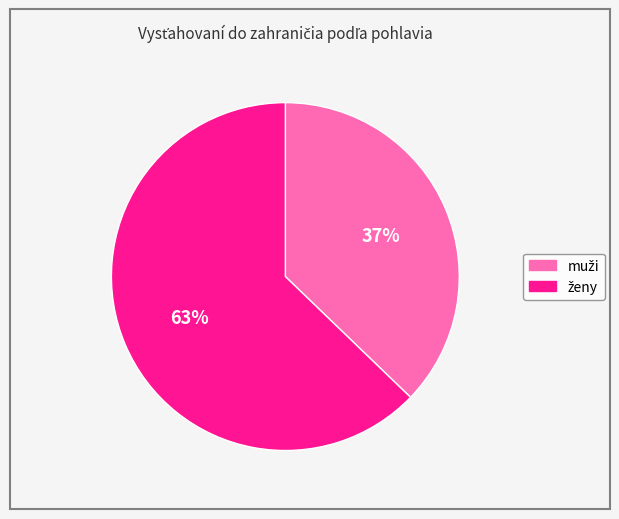

To the nearest percent, what is the difference between the largest and smallest slice percentages?

26%